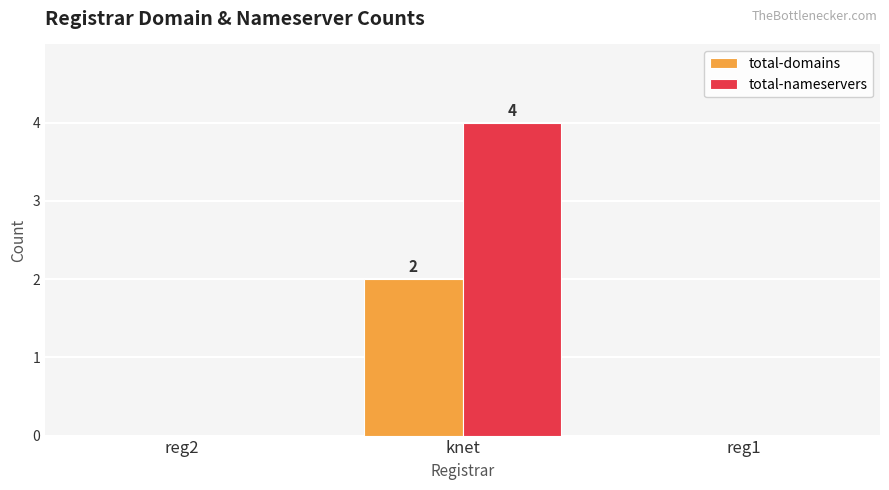

The total-nameservers series shows 2 at reg2. True or false?

False